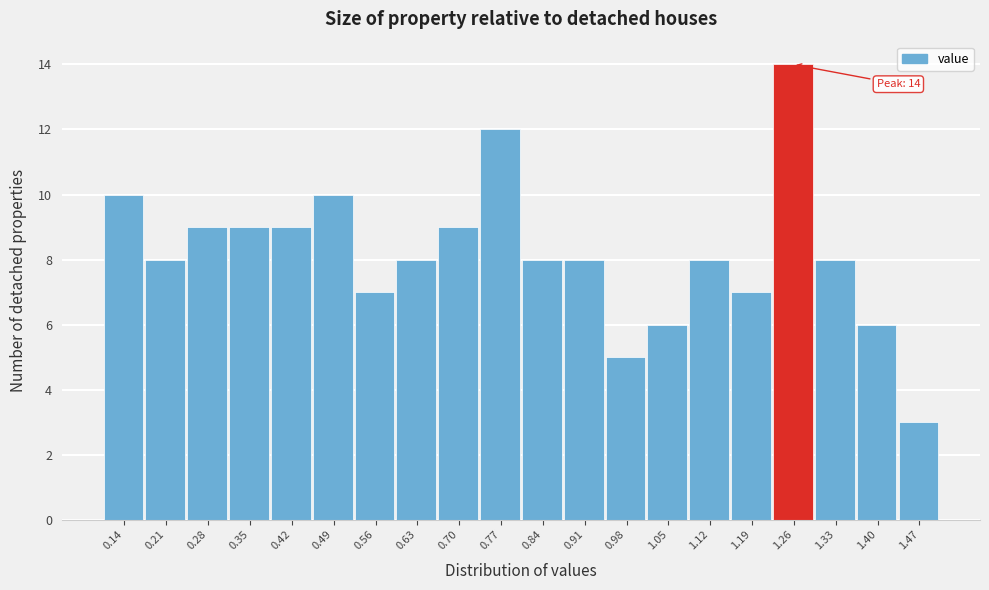

Which range on the x-axis has the tallest bar?

1.23 to 1.30